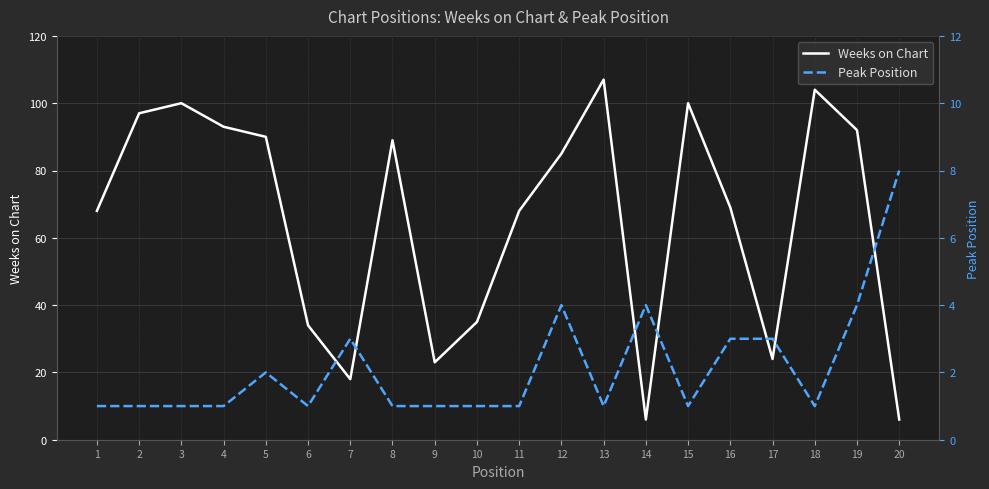

Is it true that Weeks on Chart equals 107 at 13?

True